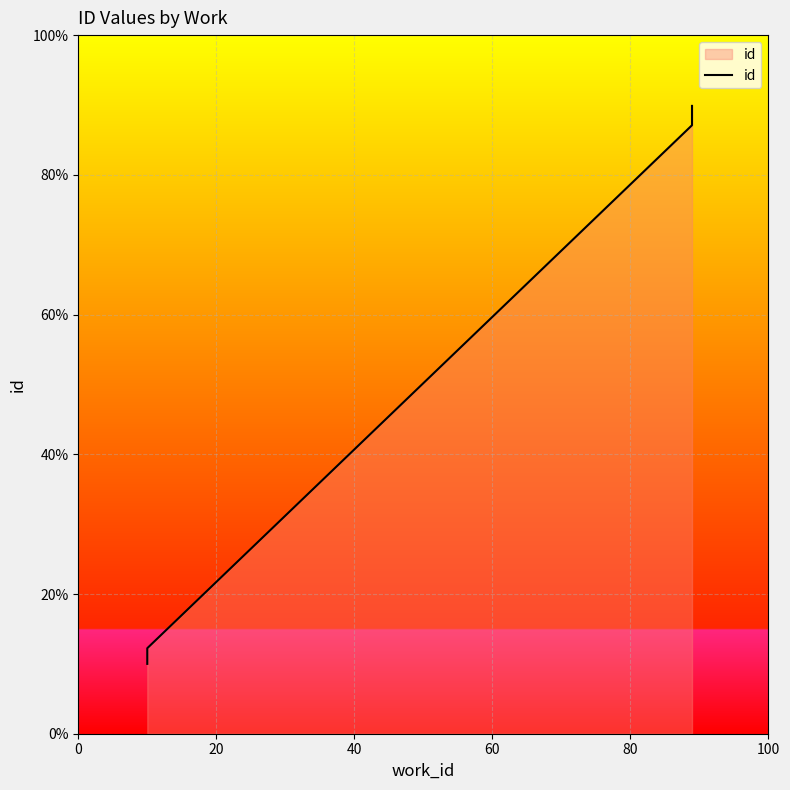

How many lines are shown in the chart?

1